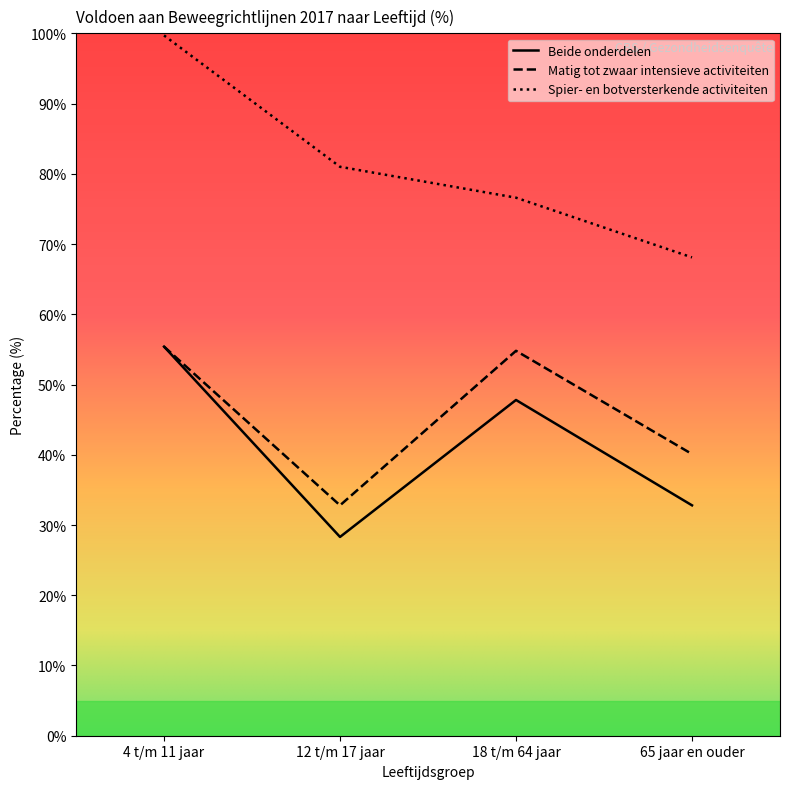

Which series has the widest spread of values?

Spier- en botversterkende activiteiten